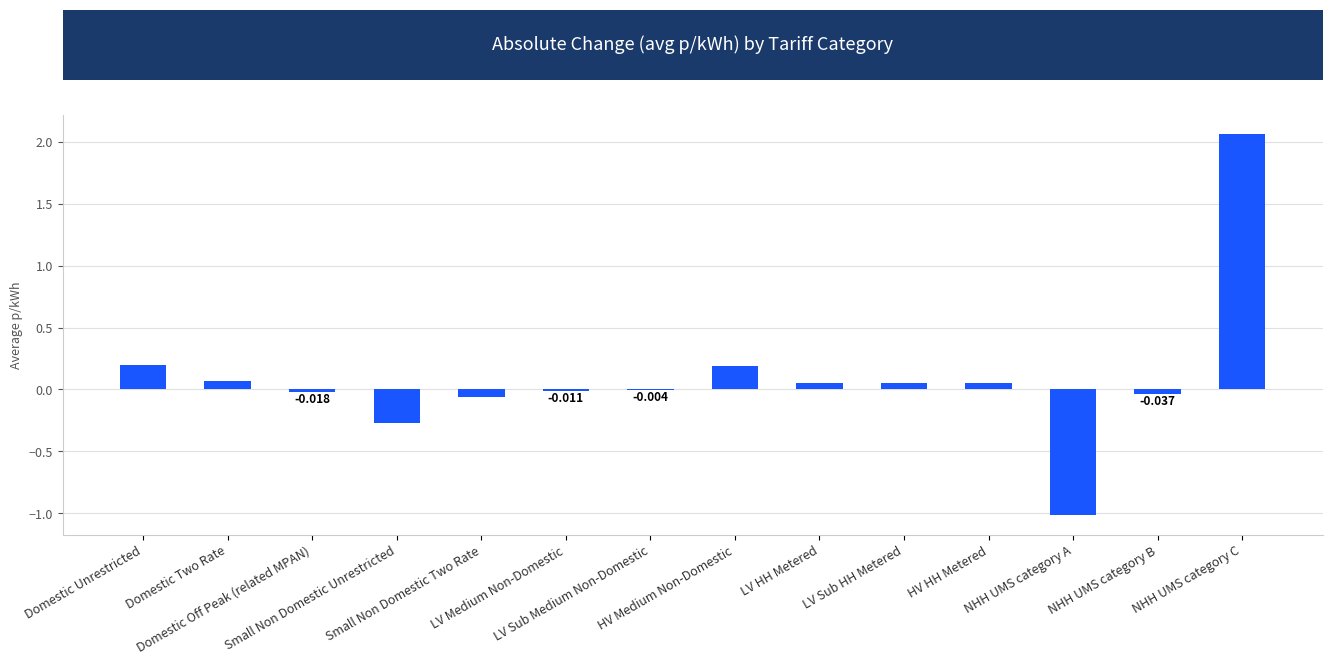

What is the minimum value shown in the chart?

-1.0